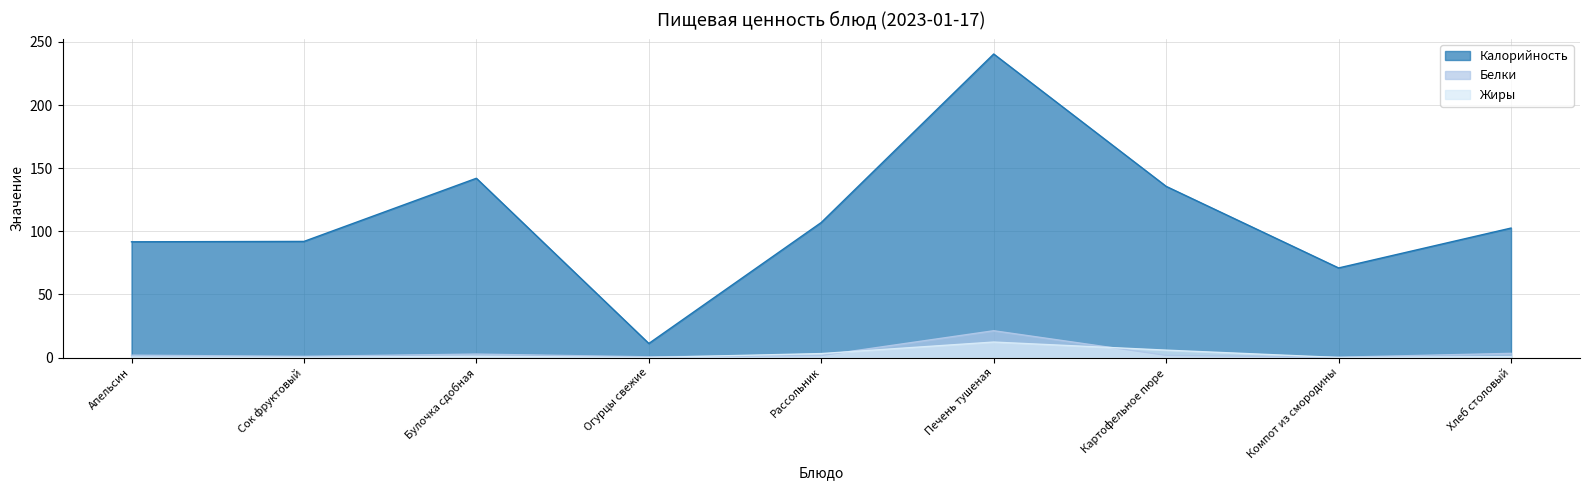

Which series changed the most between Печень тушеная and Картофельное пюре?

Калорийность